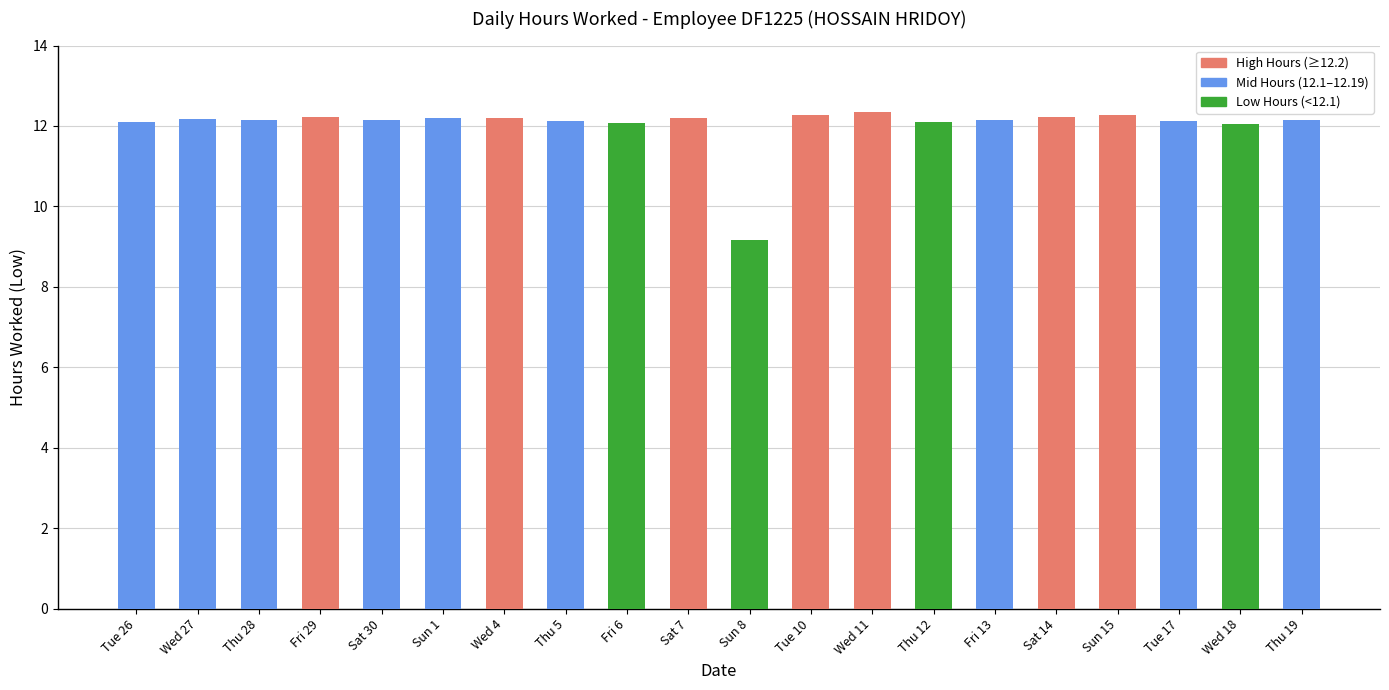

Approximately how many times larger is the value at Fri 13 compared to Fri 29?

1.0